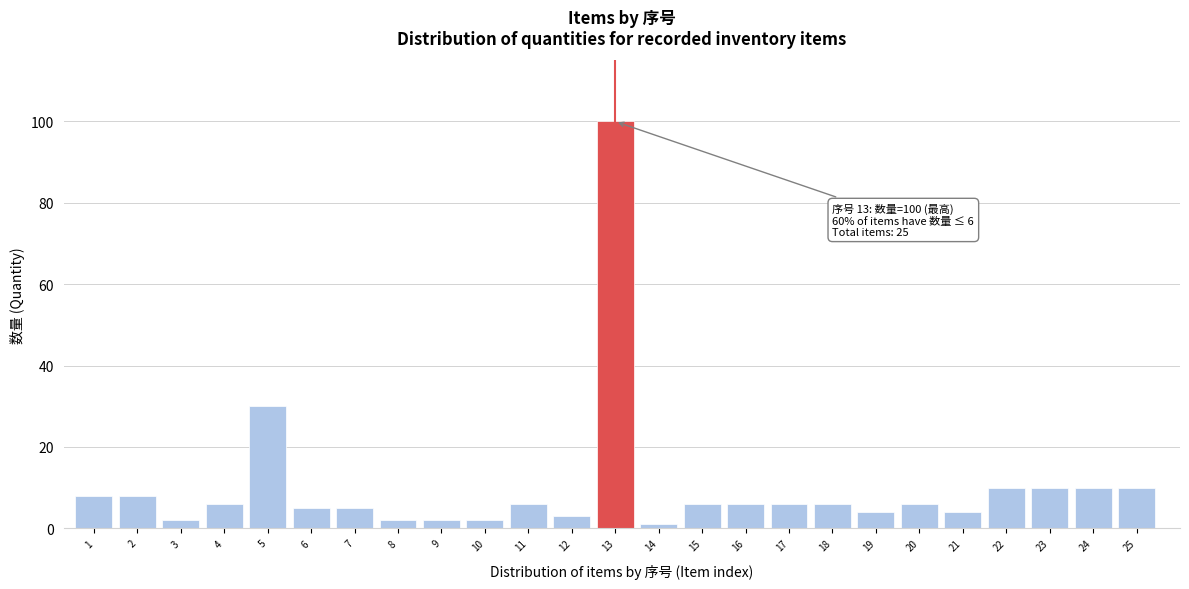

Reading left to right, extract all data points from this chart.

1=8	2=8	3=2	4=6	5=30	6=5	7=5	8=2	9=2	10=2	11=6	12=3	13=100	14=1	15=6	16=6	17=6	18=6	19=4	20=6	21=4	22=10	23=10	24=10	25=10